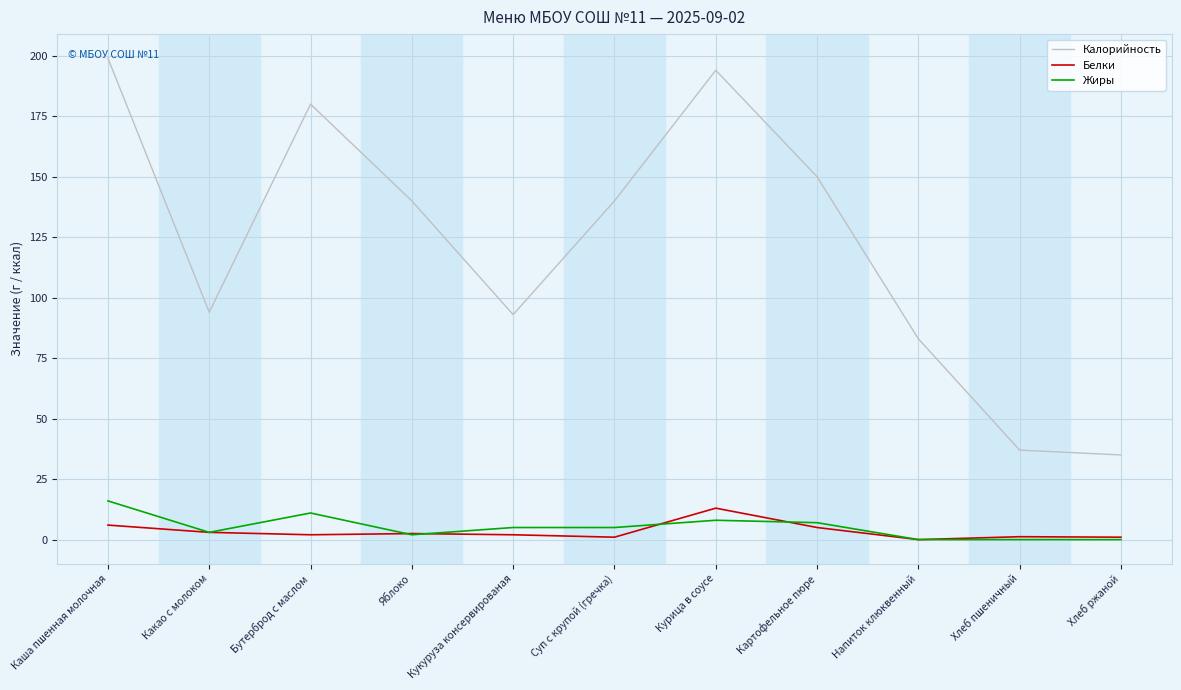

At how many categories does at least one series exceed 71?

9